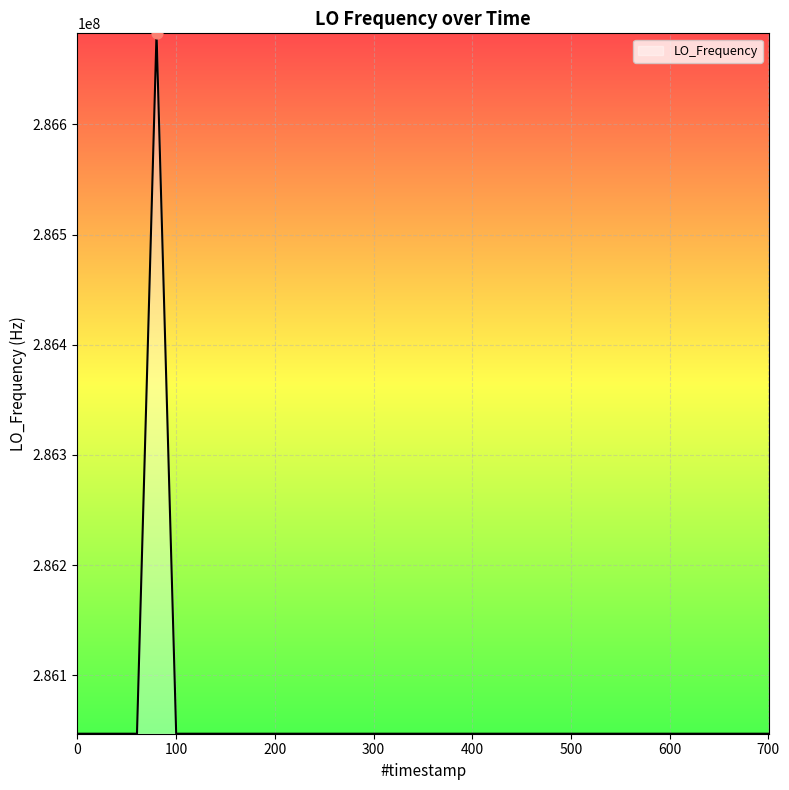

What is the greatest value displayed?

286682706.1